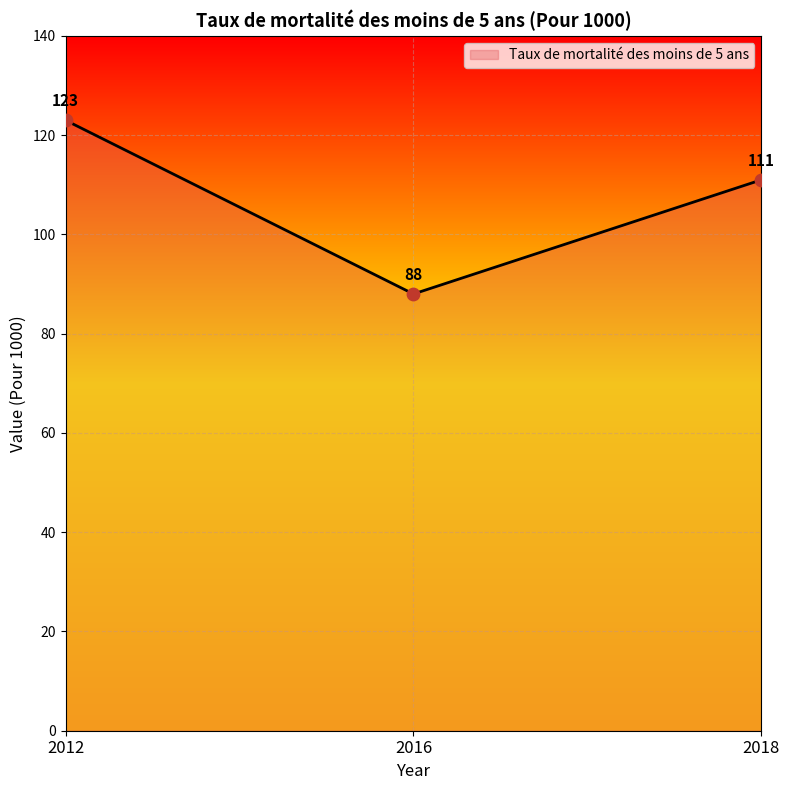

Between 2018 and 2012, which is larger?

2012